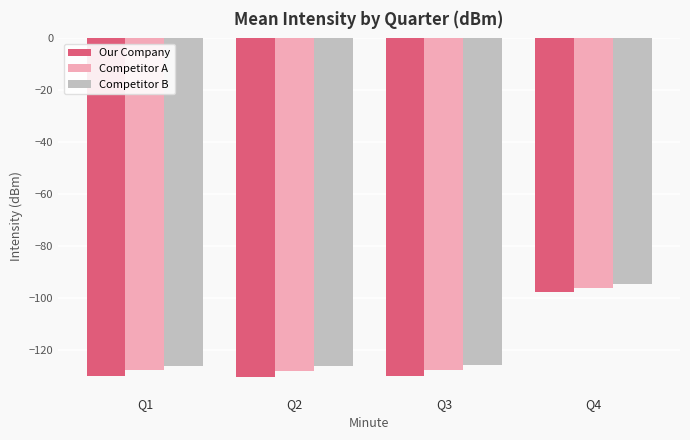

Which series has the largest total across all categories?

Competitor B